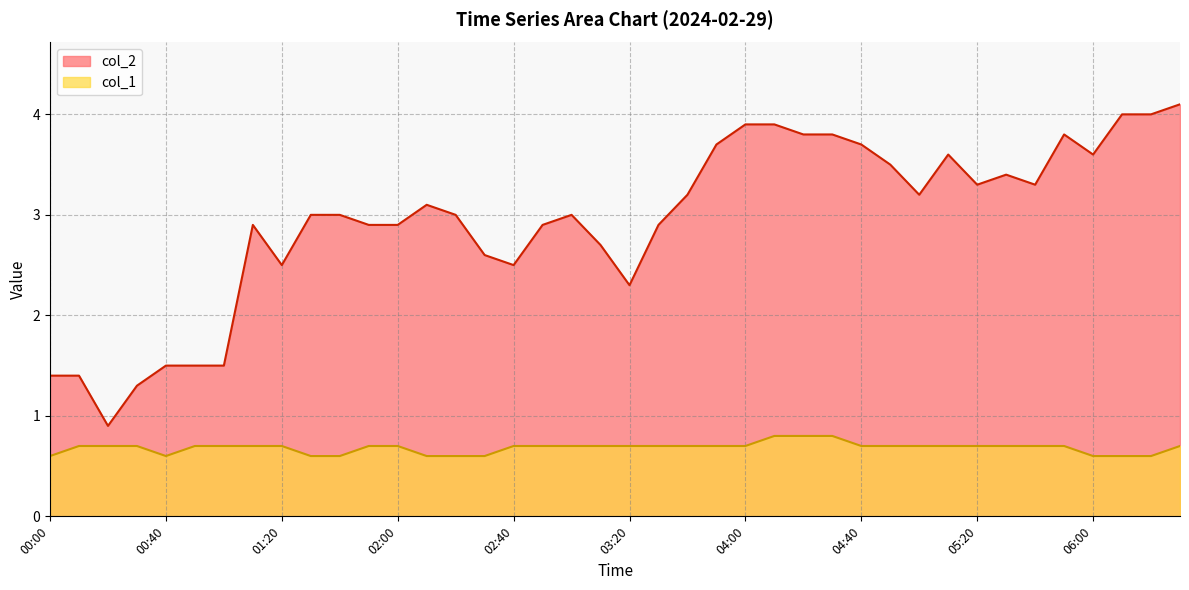

What is the difference between the maximum and minimum values in the col_1 series?

0.2